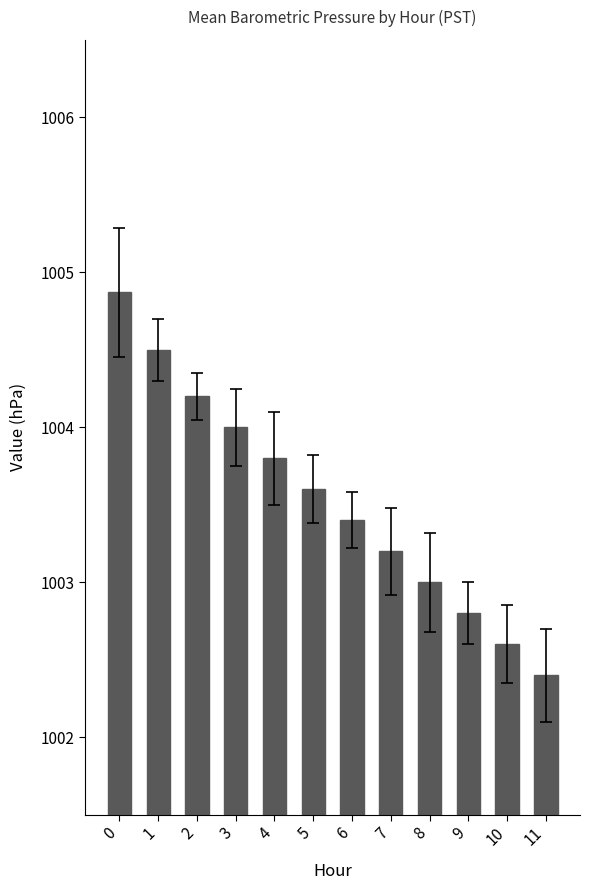

How many data points does each series have?

12